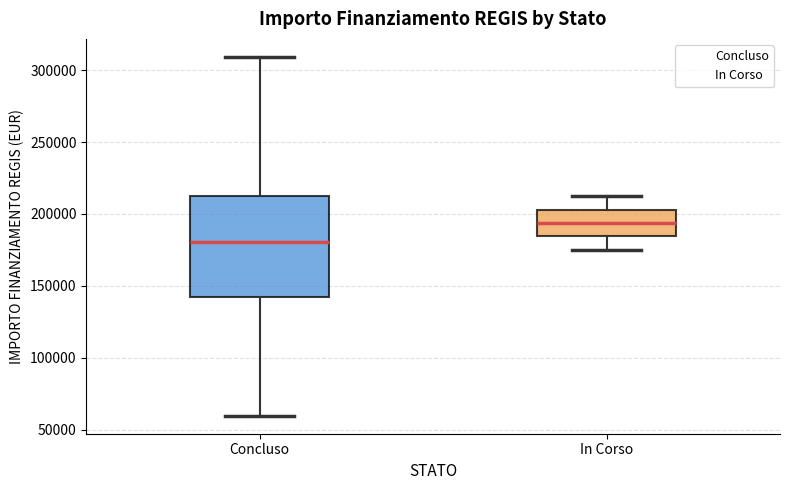

Reading left to right, read every box against the y-axis: the position of its median line, the range the box covers, and the ends of its whiskers. The values are not printed on the chart, so give them approximately, as read against the axis.

Concluso: median 180000, box 145000 to 210000, whiskers 60000 to 310000
In Corso: median 195000, box 185000 to 205000, whiskers 175000 to 210000